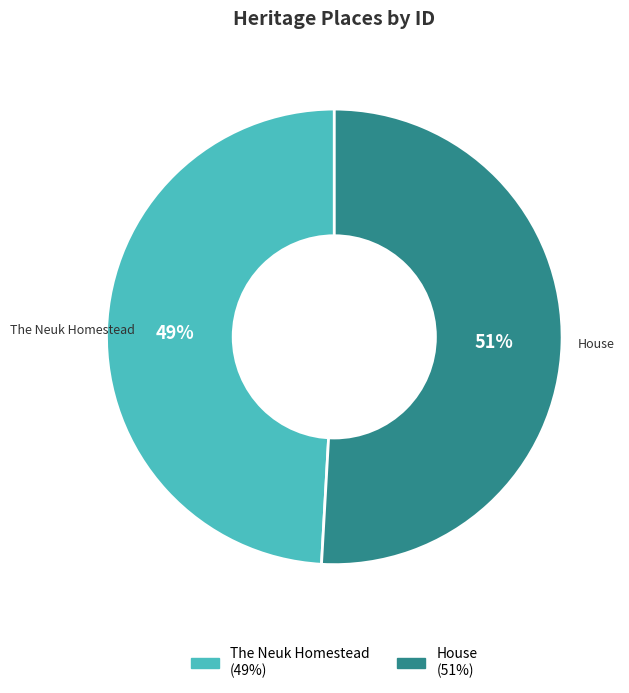

Does House represent more than half of the total?

Yes